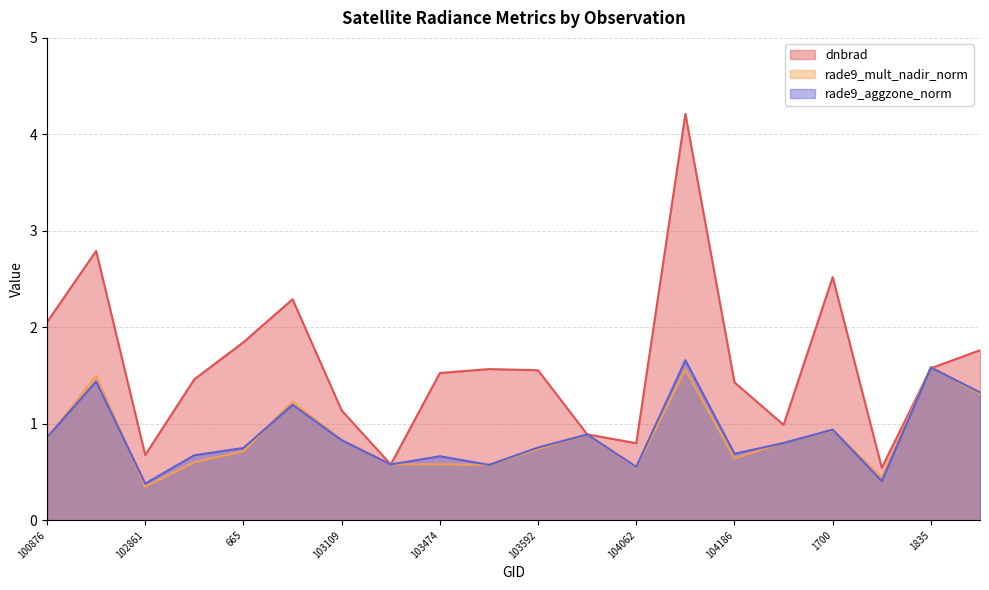

True or false: rade9_aggzone_norm has more than 2 interior local peaks.

True